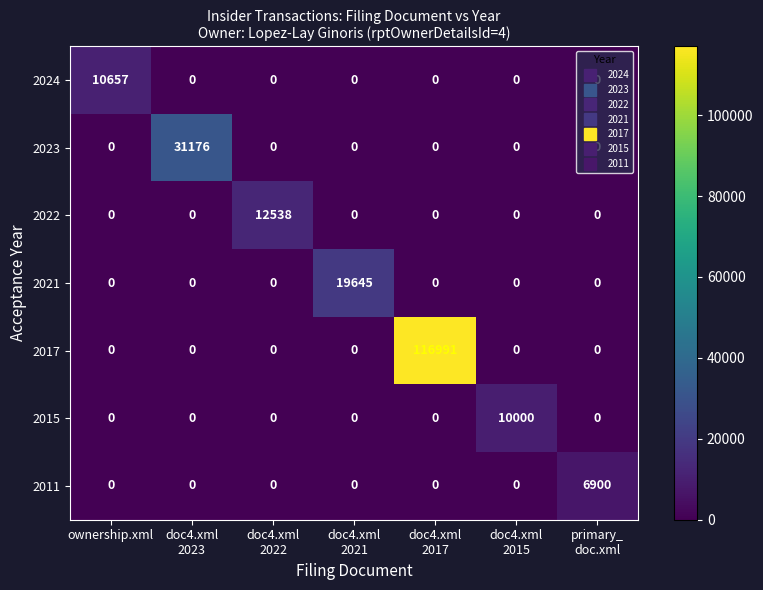

Is it true that 2011 equals 0 at ownership.xml?

True